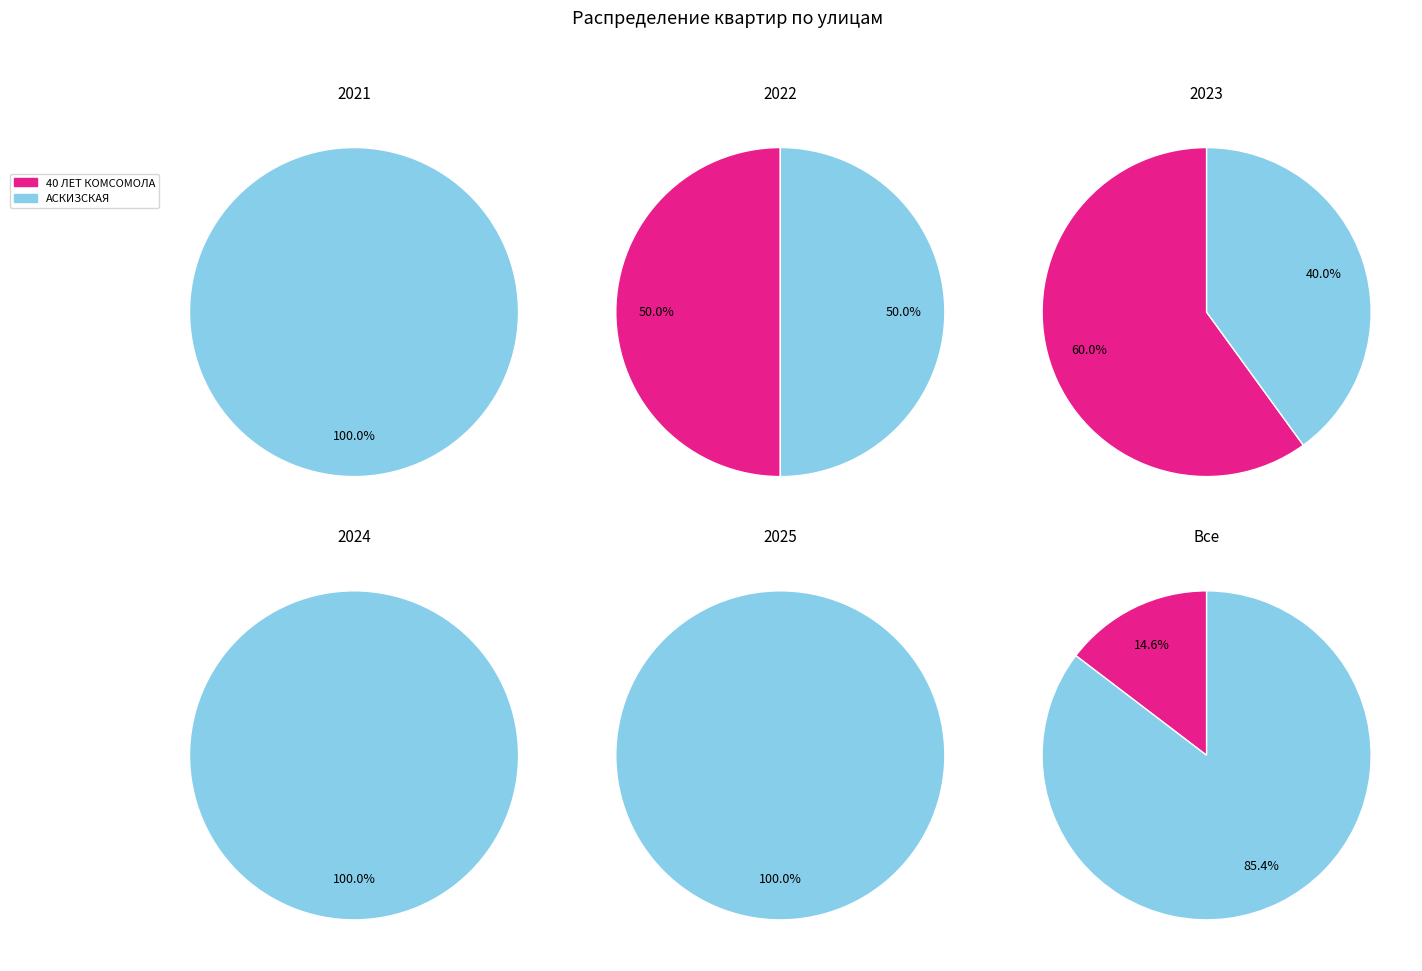

Combined, what portion of the pie is 40 ЛЕТ КОМСОМОЛА and АСКИЗСКАЯ?

100.0%